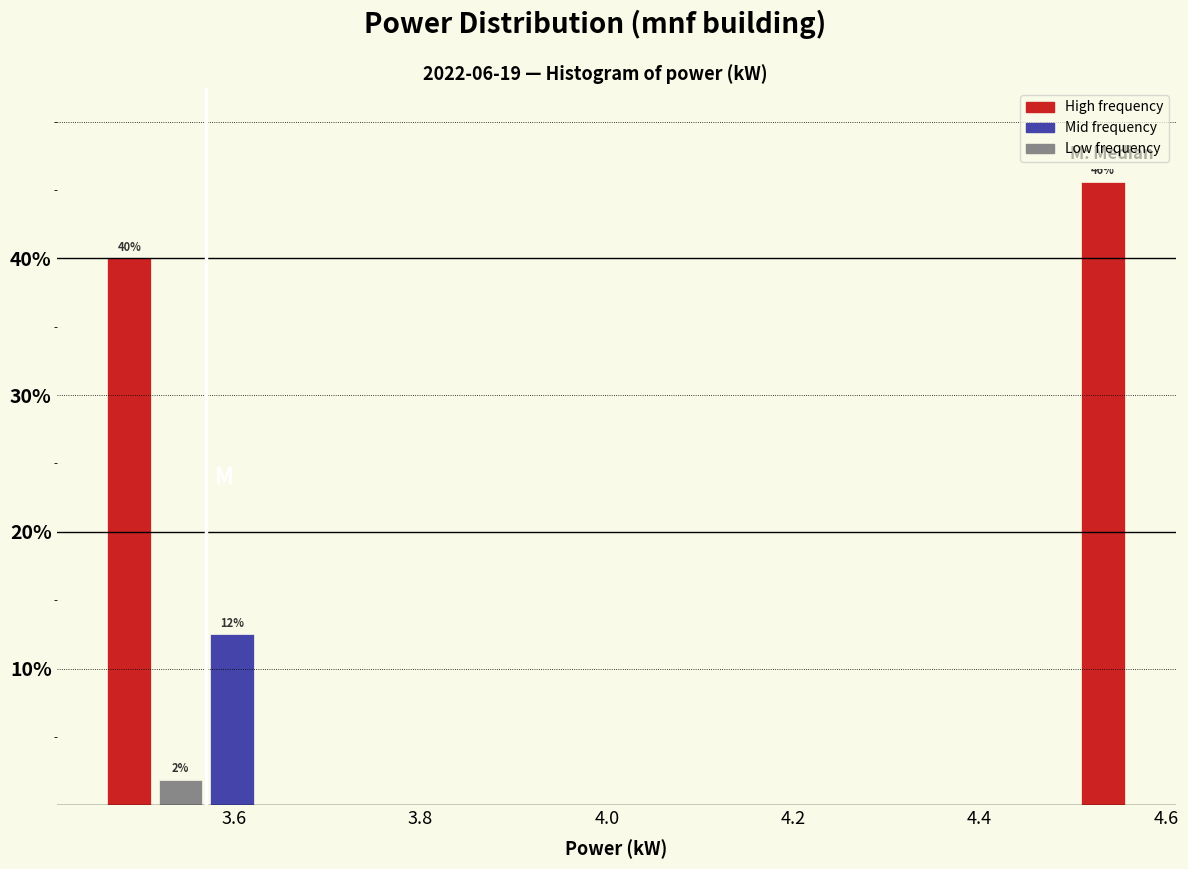

Around what value on the x-axis is the tallest bar? Give the approximate position of its centre, as read against the axis.

4.54